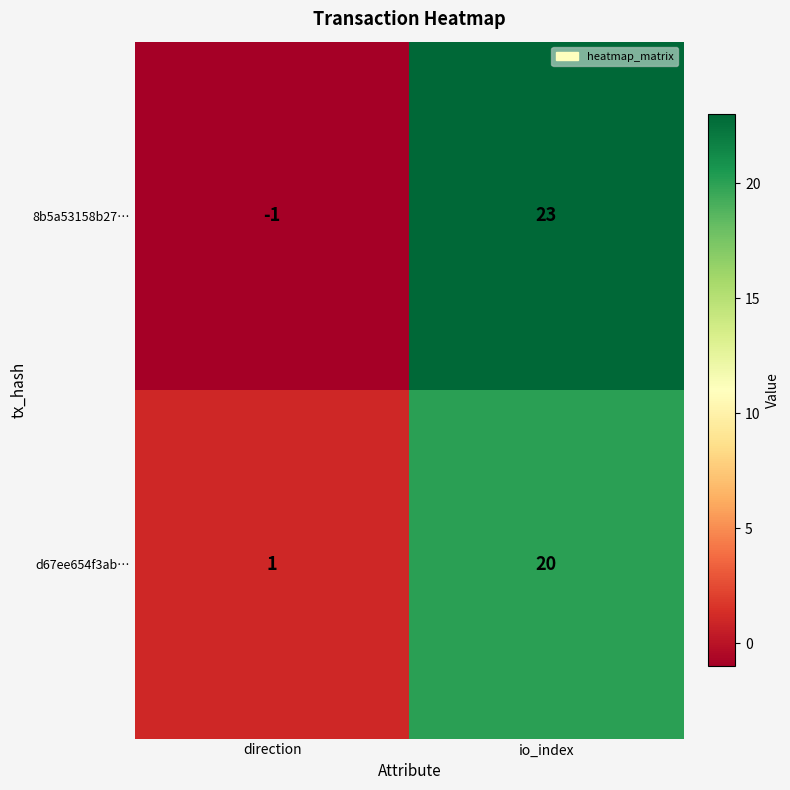

At how many categories does at least one series exceed 13?

1